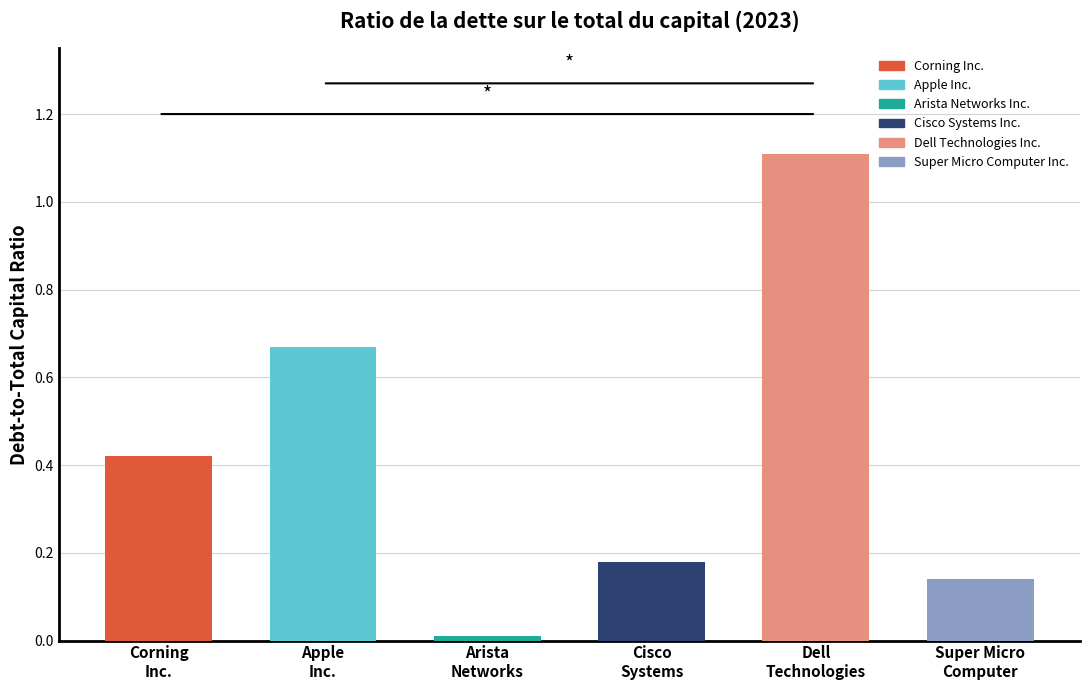

Rank the series at 2021-12-31 from highest to lowest value.

Dell Technologies Inc., Apple Inc., Corning Inc., Cisco Systems Inc., Super Micro Computer Inc., Arista Networks Inc.